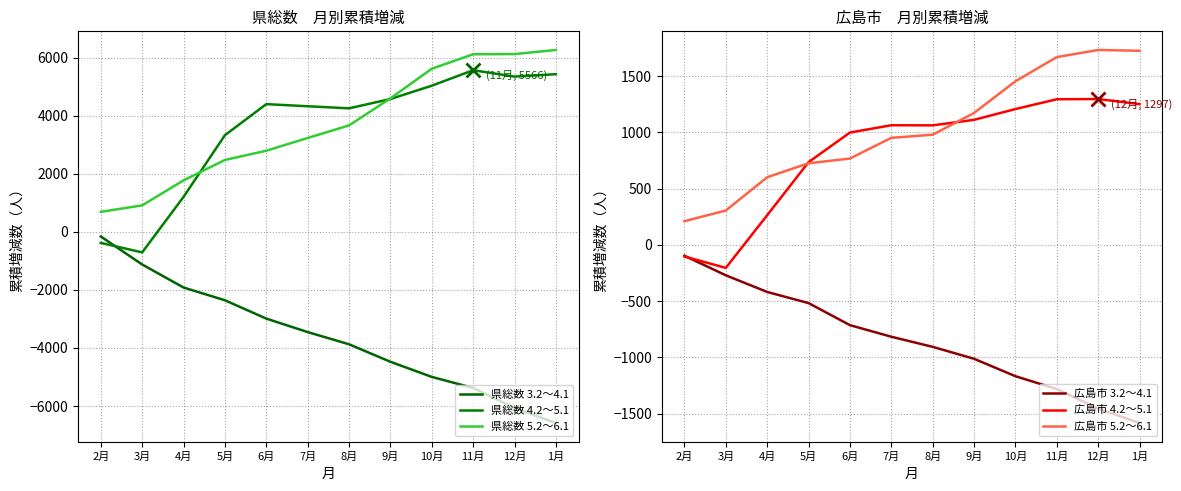

At 12月, list the series in order from smallest to largest.

県総数 3.2～4.1, 広島市 3.2～4.1, 広島市 4.2～5.1, 広島市 5.2～6.1, 県総数 4.2～5.1, 県総数 5.2～6.1